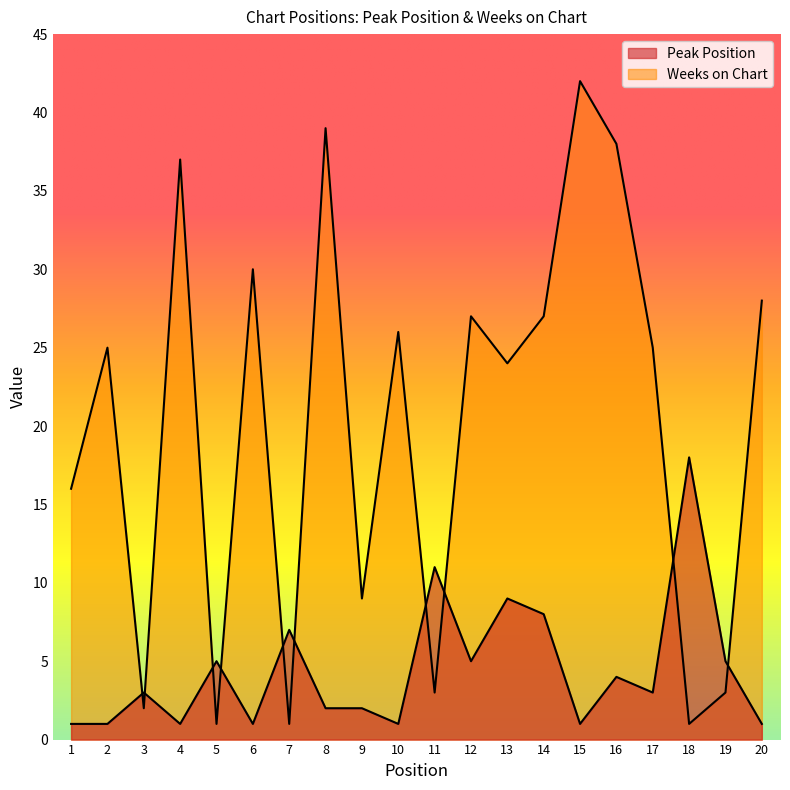

Which series ends up on top after the final intersection of Weeks on Chart and Peak Position?

Weeks on Chart